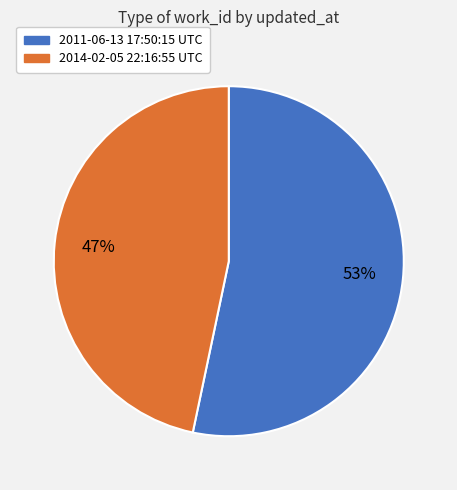

Is the sum of 2011-06-13 17:50:15 UTC and 2014-02-05 22:16:55 UTC greater than half?

Yes